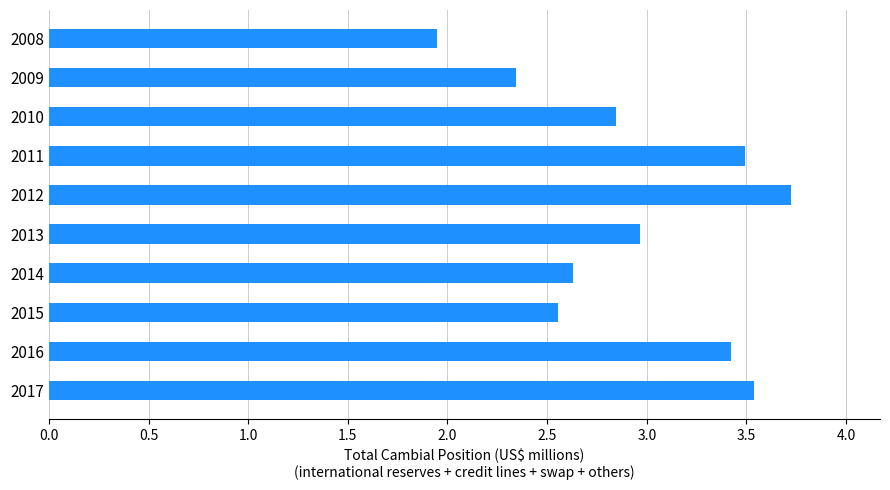

Are the bars horizontal?

Yes